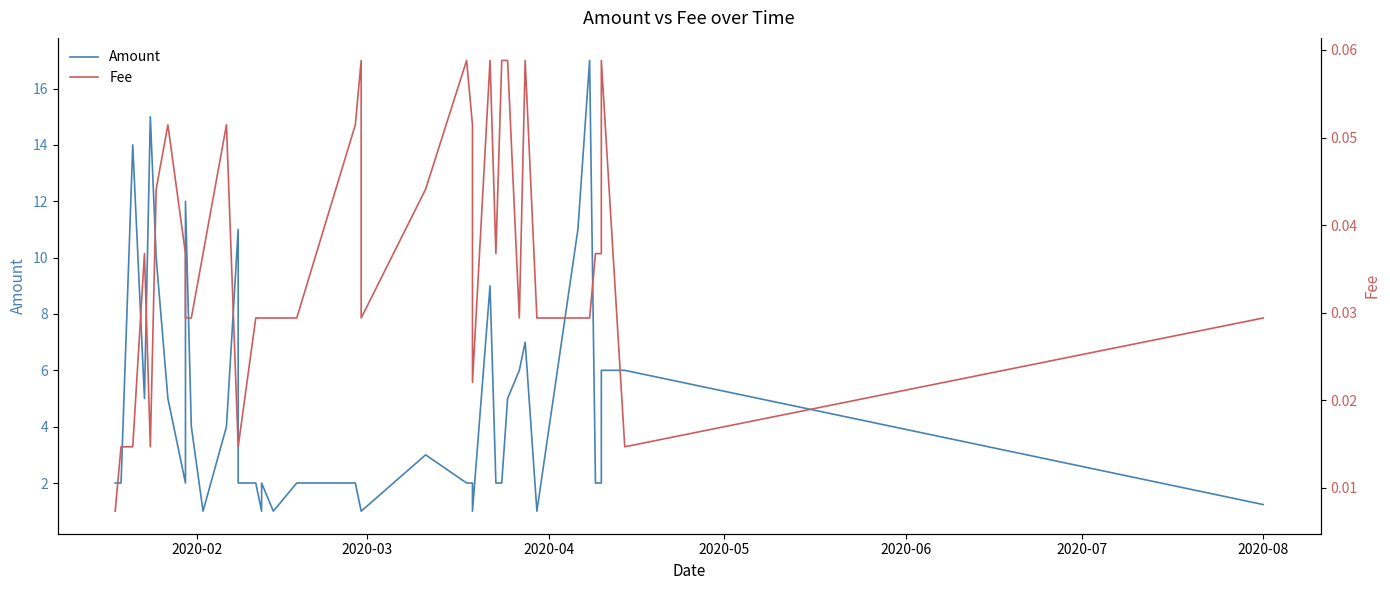

Rank the series by their average value, from lowest to highest.

Fee, Amount